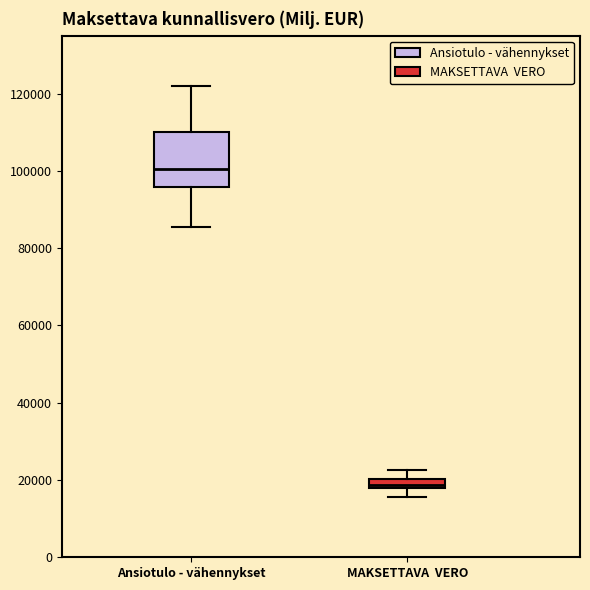

Where does the lower whisker of the box for MAKSETTAVA VERO end on the y-axis? The values are not printed on the chart, so give them approximately, as read against the axis.

16000